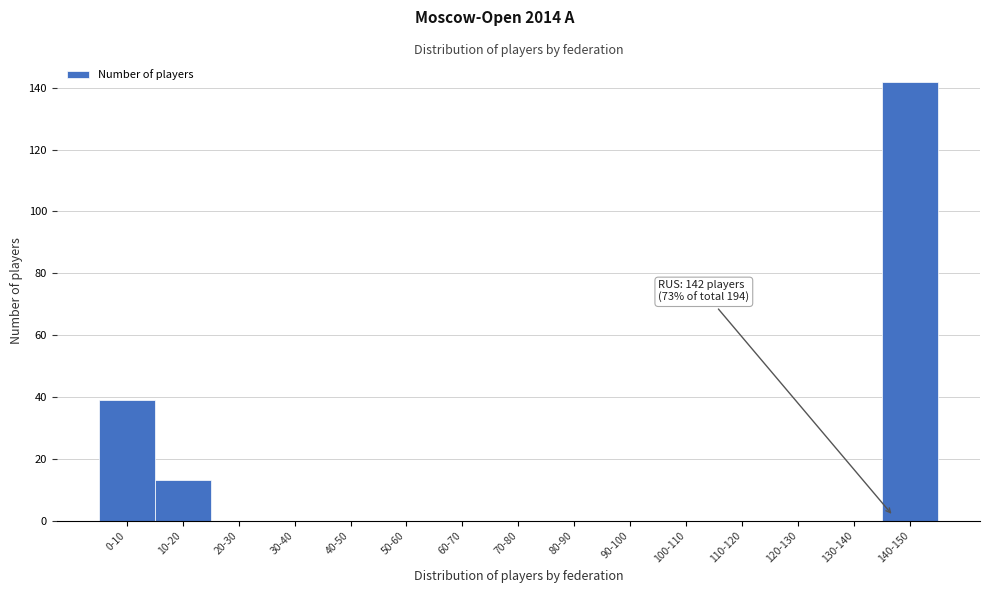

Reading left to right, list all the values displayed in this chart.

0-10=39	10-20=13	20-30=0	30-40=0	40-50=0	50-60=0	60-70=0	70-80=0	80-90=0	90-100=0	100-110=0	110-120=0	120-130=0	130-140=0	140-150=142